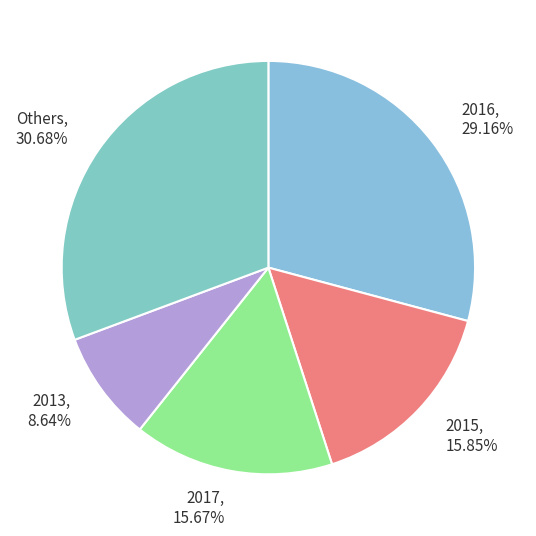

Between 2015 and 2016, which is larger?

2016